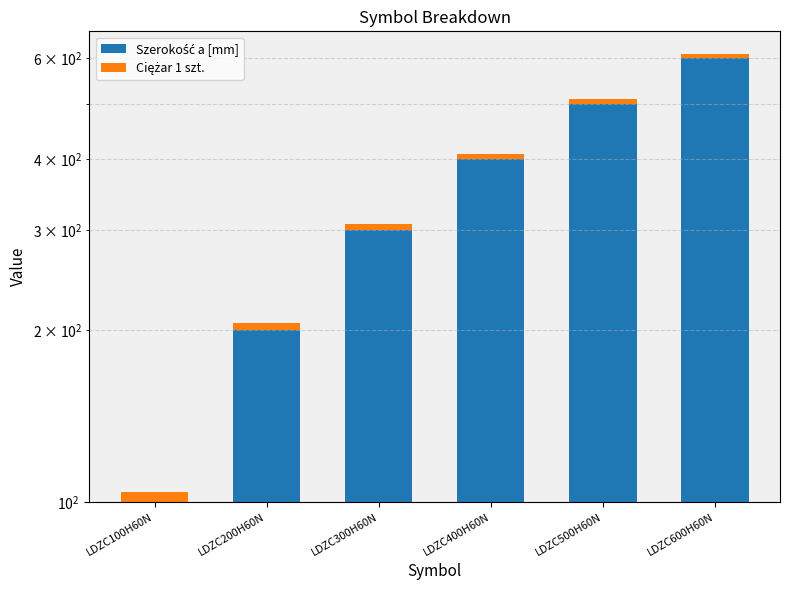

Reading left to right, extract all data points from this chart.

Szerokość a [mm]: LDZC100H60N=100.0	LDZC200H60N=200.0	LDZC300H60N=300.0	LDZC400H60N=400.0	LDZC500H60N=500.0	LDZC600H60N=600.0
Ciężar 1 szt.: LDZC100H60N=4.3	LDZC200H60N=6.1	LDZC300H60N=7.9	LDZC400H60N=8.5	LDZC500H60N=9.9	LDZC600H60N=11.5